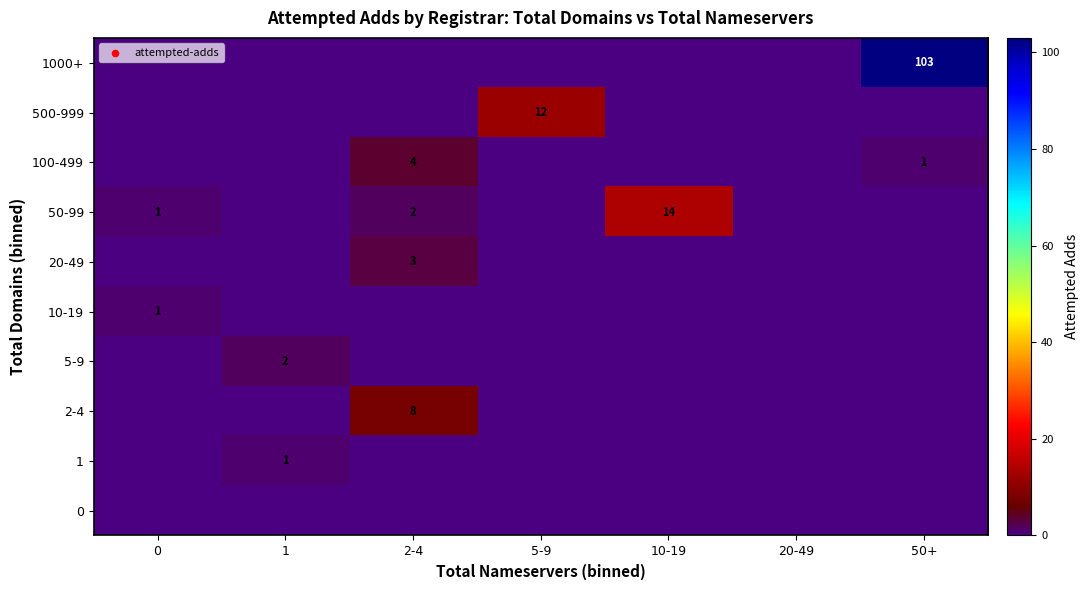

What is the maximum value shown in the chart?

103